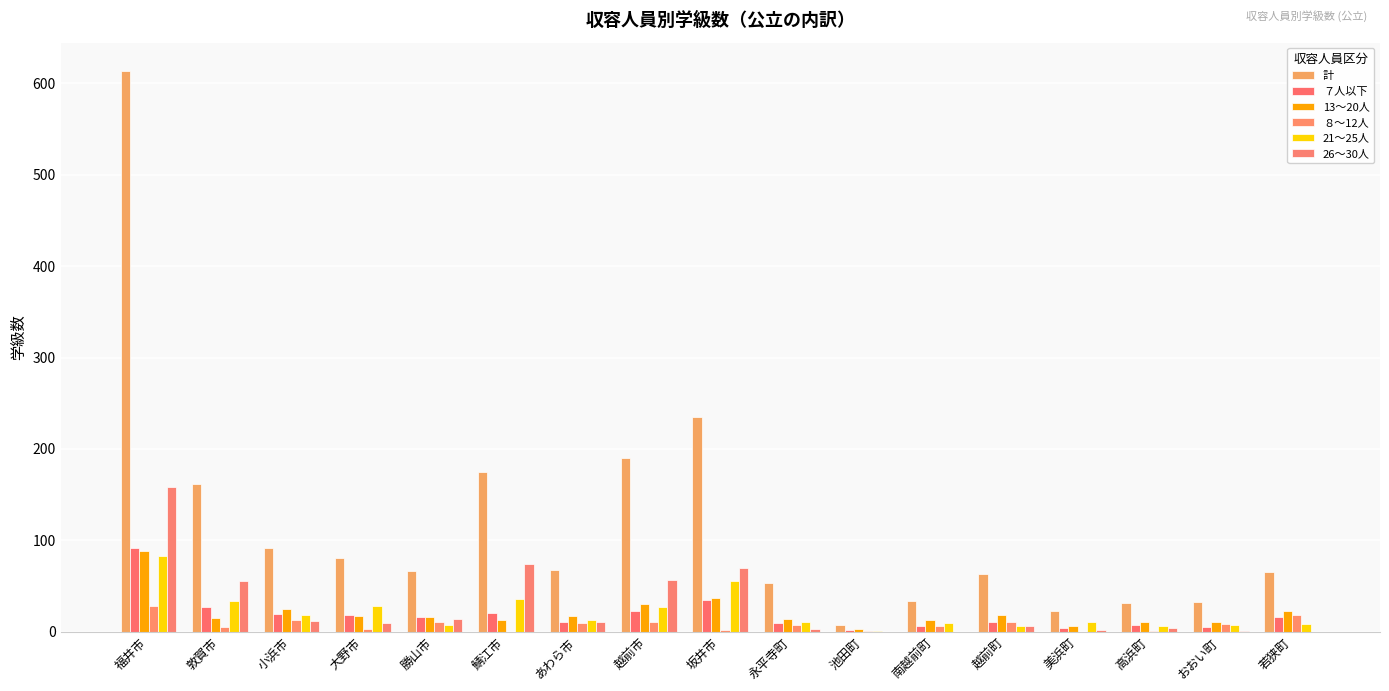

Reading left to right, transcribe all the data shown in this chart.

計: 福井市=614	敦賀市=162	小浜市=91	大野市=81	勝山市=66	鯖江市=175	あわら市=67	越前市=190	坂井市=235	永平寺町=53	池田町=7	南越前町=34	越前町=63	美浜町=22	高浜町=31	おおい町=32	若狭町=65
７人以下: 福井市=92	敦賀市=27	小浜市=19	大野市=18	勝山市=16	鯖江市=20	あわら市=10	越前市=22	坂井市=35	永平寺町=9	池田町=2	南越前町=6	越前町=11	美浜町=4	高浜町=7	おおい町=5	若狭町=16
13～20人: 福井市=88	敦賀市=15	小浜市=25	大野市=17	勝山市=16	鯖江市=13	あわら市=17	越前市=30	坂井市=37	永平寺町=14	池田町=3	南越前町=13	越前町=18	美浜町=6	高浜町=11	おおい町=10	若狭町=23
８～12人: 福井市=28	敦賀市=5	小浜市=13	大野市=3	勝山市=10	鯖江市=0	あわら市=9	越前市=11	坂井市=2	永平寺町=7	池田町=1	南越前町=6	越前町=10	美浜町=0	高浜町=1	おおい町=8	若狭町=18
21～25人: 福井市=83	敦賀市=34	小浜市=18	大野市=28	勝山市=7	鯖江市=36	あわら市=13	越前市=27	坂井市=55	永平寺町=10	池田町=1	南越前町=9	越前町=6	美浜町=10	高浜町=6	おおい町=7	若狭町=8
26～30人: 福井市=158	敦賀市=55	小浜市=12	大野市=9	勝山市=14	鯖江市=74	あわら市=11	越前市=57	坂井市=70	永平寺町=3	池田町=0	南越前町=0	越前町=6	美浜町=2	高浜町=4	おおい町=1	若狭町=0